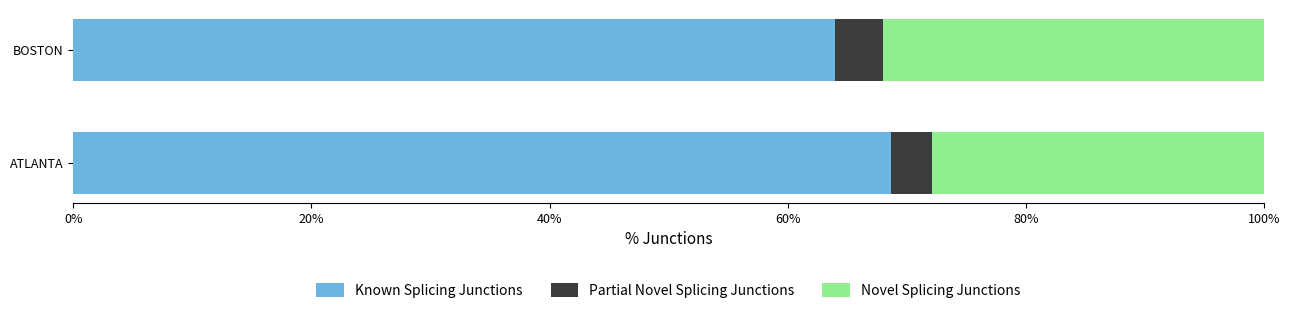

At which label does Known Splicing Junctions reach its peak?

ATLANTA